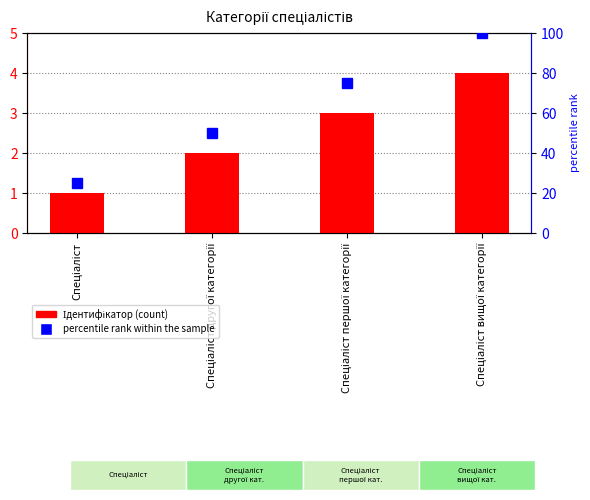

Reading right to left, list all the values displayed in this chart.

Спеціаліст вищої категорії=4	Спеціаліст першої категорії=3	Спеціаліст другої категорії=2	Спеціаліст=1